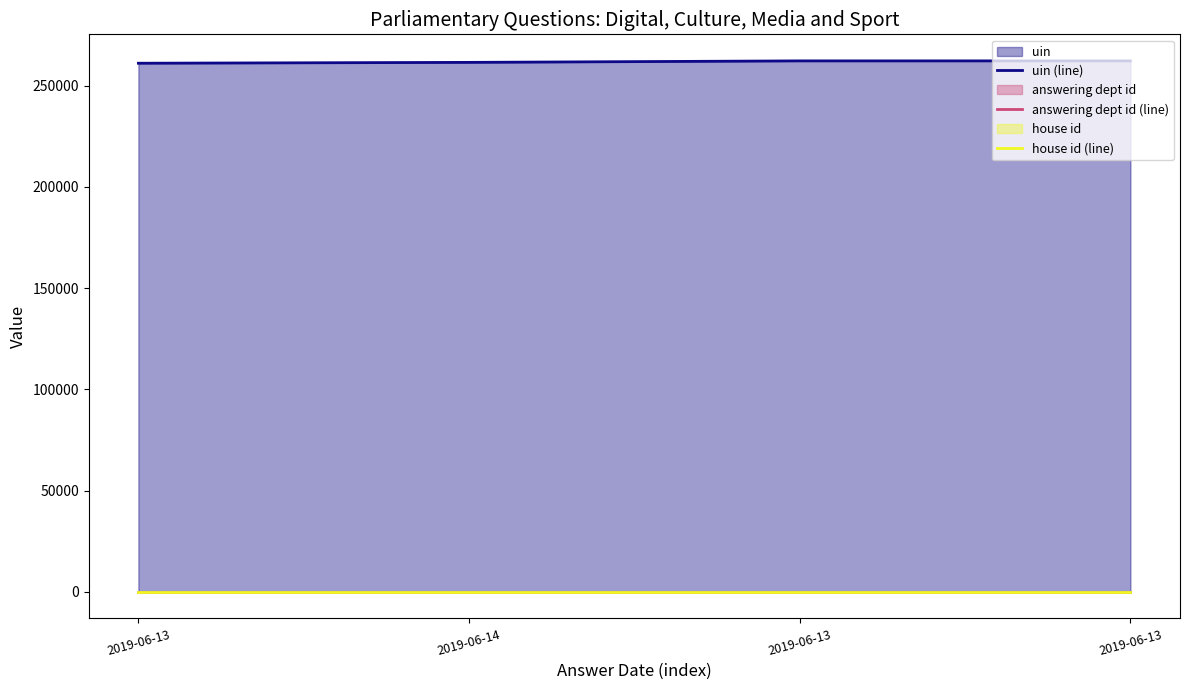

How many lines are shown in the chart?

3